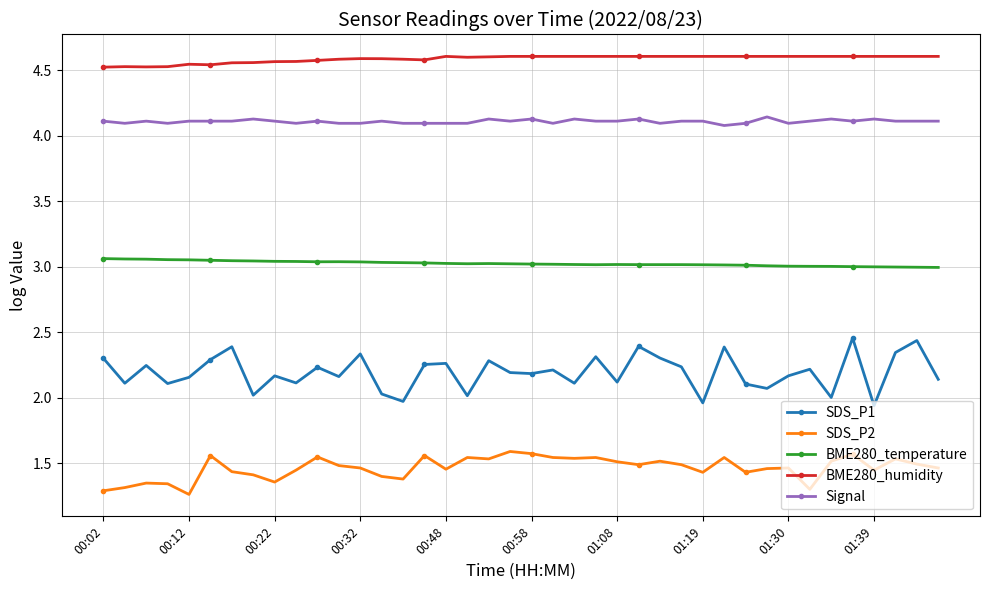

Which series has the largest range (max minus min)?

SDS_P1